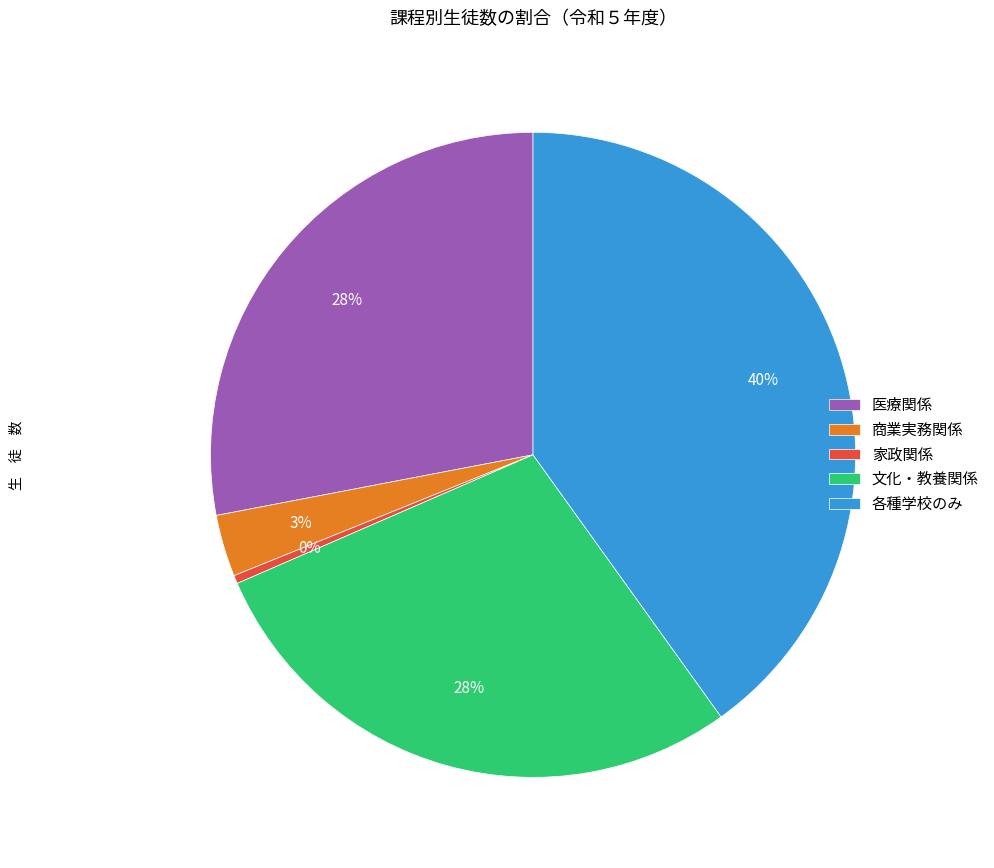

What percentage is the 文化・教養関係 slice, to the nearest percent?

28%